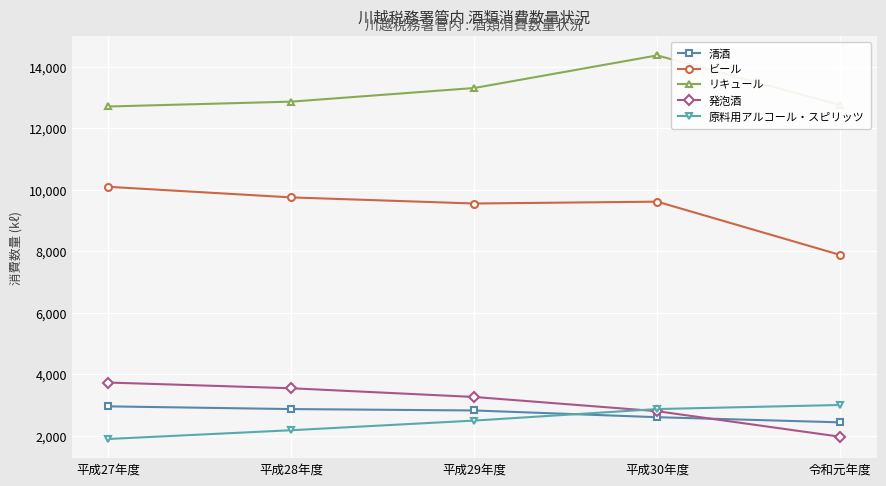

Does the chart display data point markers on the line(s)?

Yes